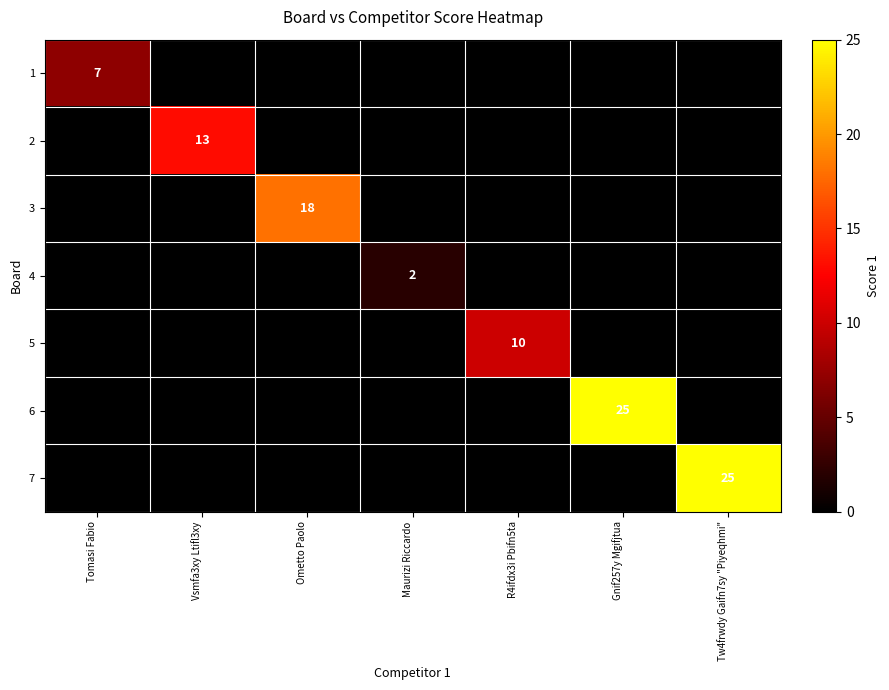

What is the highest value of the 7 series?

25